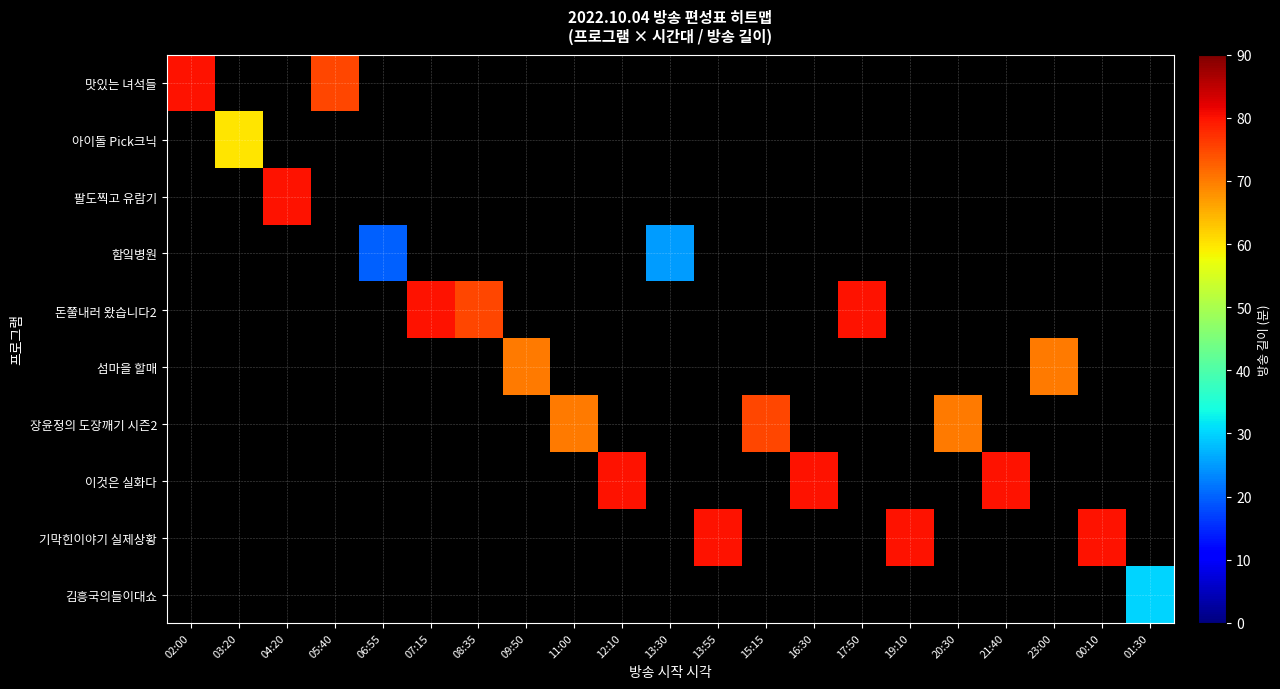

How many distinct data groups are displayed?

10